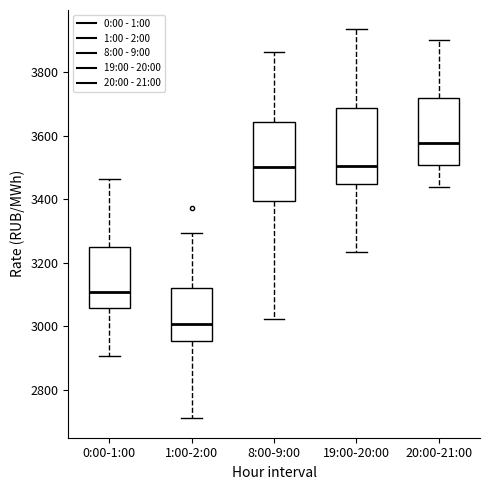

Reading left to right, read every box against the y-axis: the position of its median line, the range the box covers, and the ends of its whiskers. The values are not printed on the chart, so give them approximately, as read against the axis.

0:00-1:00: median 3100, box 3060 to 3260, whiskers 2900 to 3460
1:00-2:00: median 3000, box 2960 to 3120, whiskers 2720 to 3300
8:00-9:00: median 3500, box 3400 to 3640, whiskers 3020 to 3860
19:00-20:00: median 3500, box 3440 to 3680, whiskers 3240 to 3940
20:00-21:00: median 3580, box 3500 to 3720, whiskers 3440 to 3900